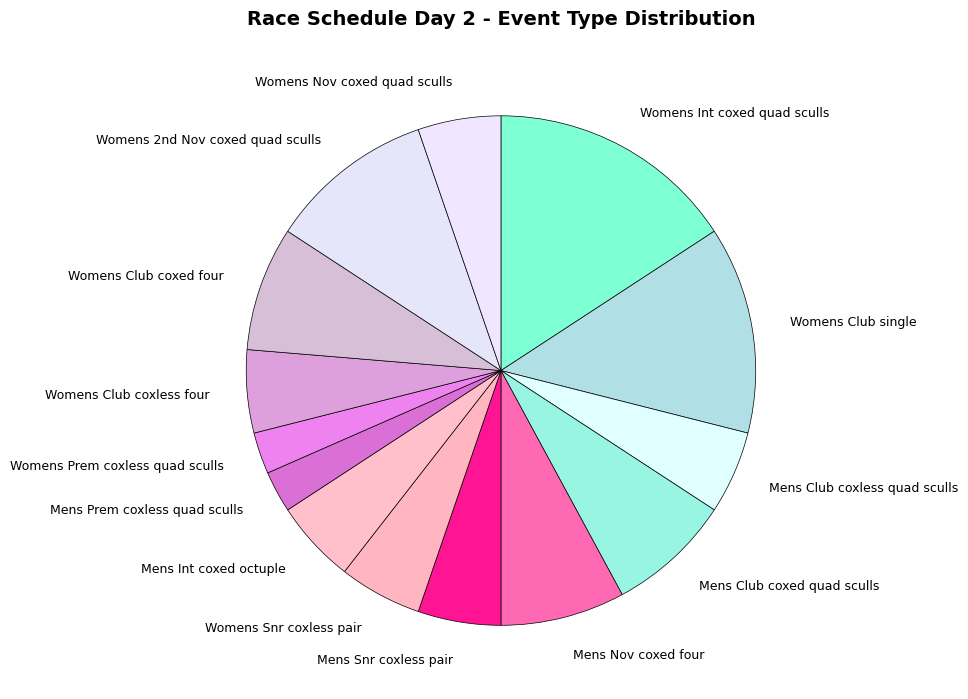

True or false: Womens Club single accounts for 13% of the total.

True